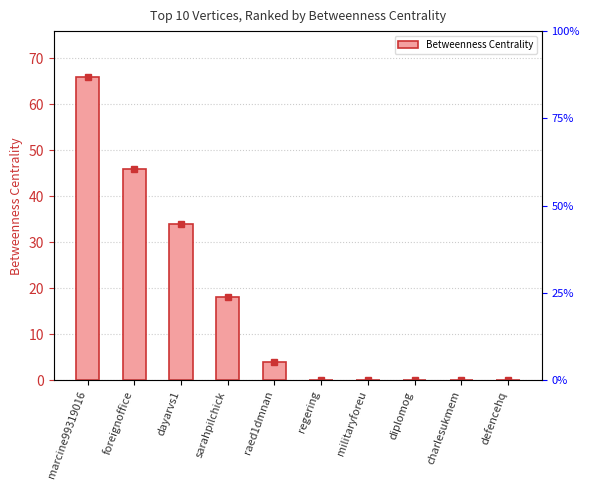

Where is the data nearest to the value 33?

dayarvs1